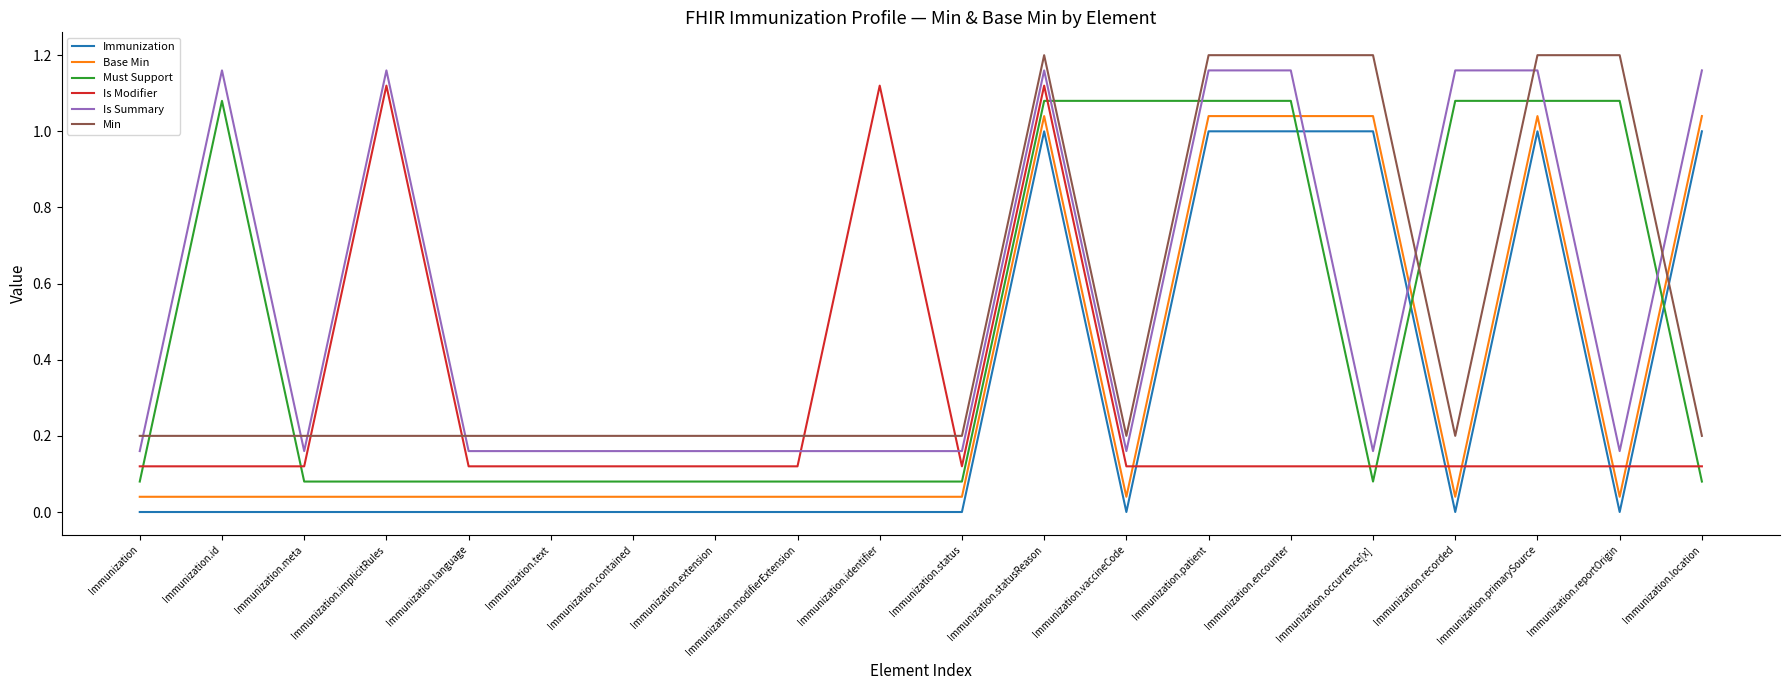

Does the chart have visible grid lines?

No